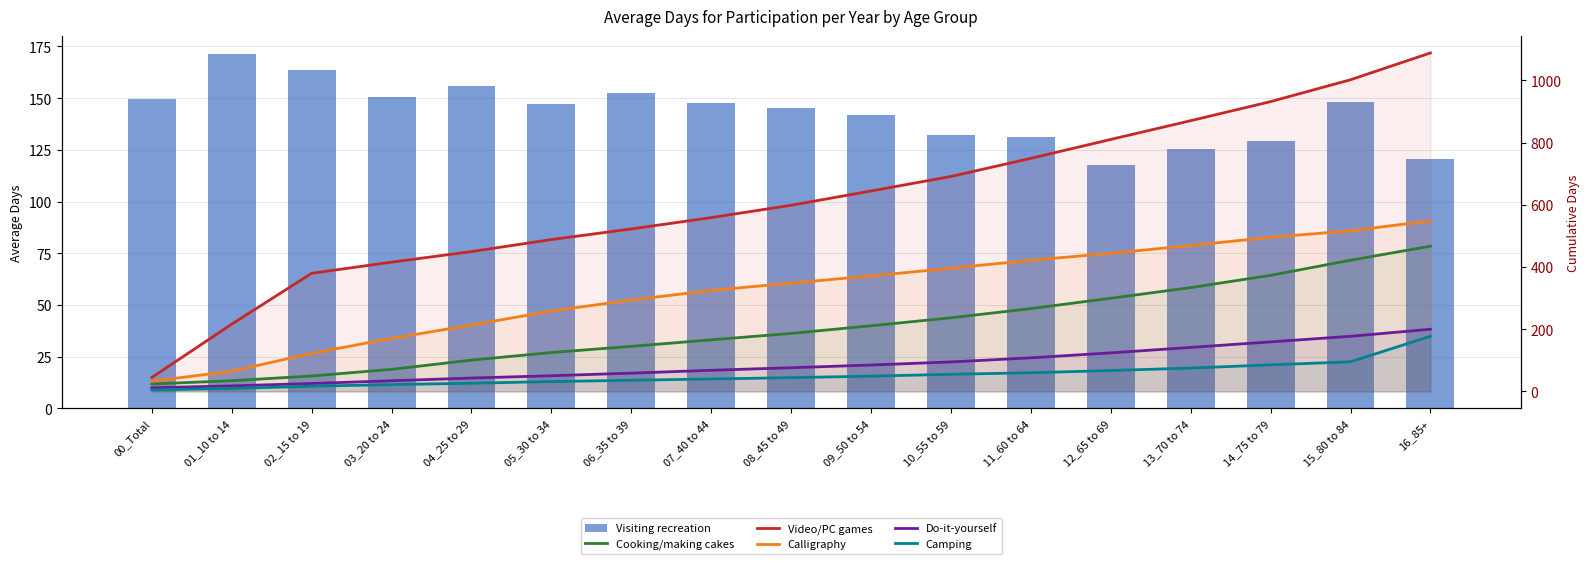

What position from the left is 12_65 to 69?

13